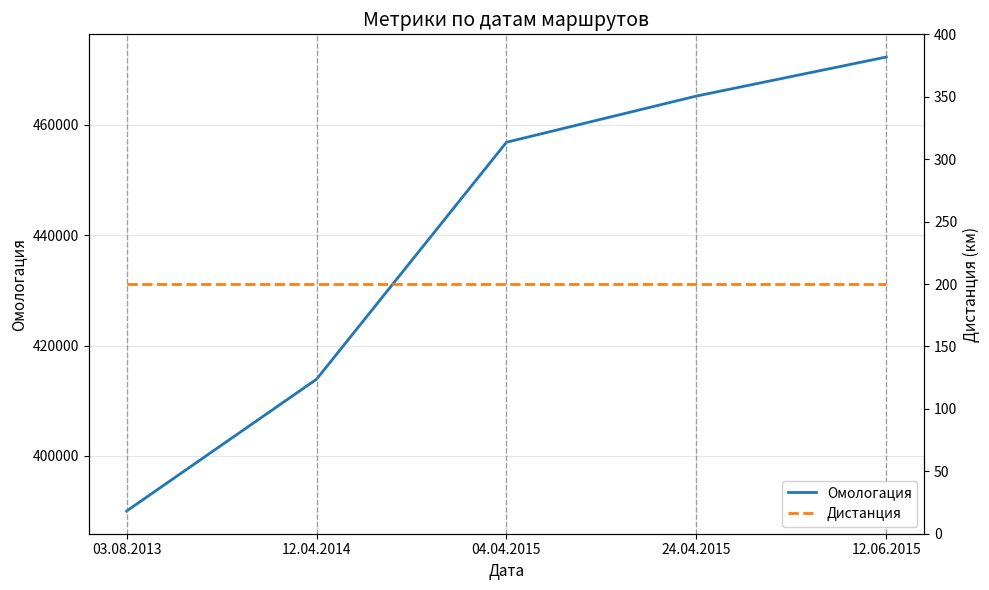

Which label corresponds to the largest value in the chart?

12.06.2015